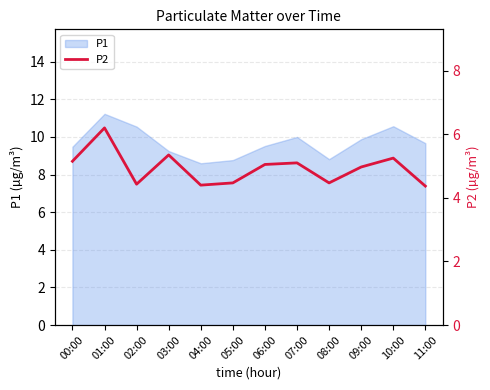

What is the ratio of the value at 08:00 to the value at 06:00?

0.9